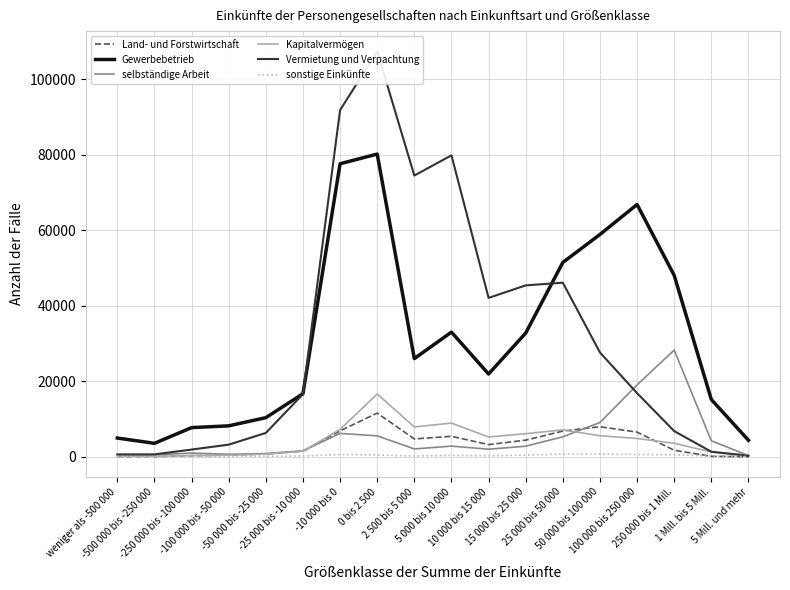

What is the approximate value of Kapitalvermögen at 0 bis 2 500, to the nearest 50?

16650